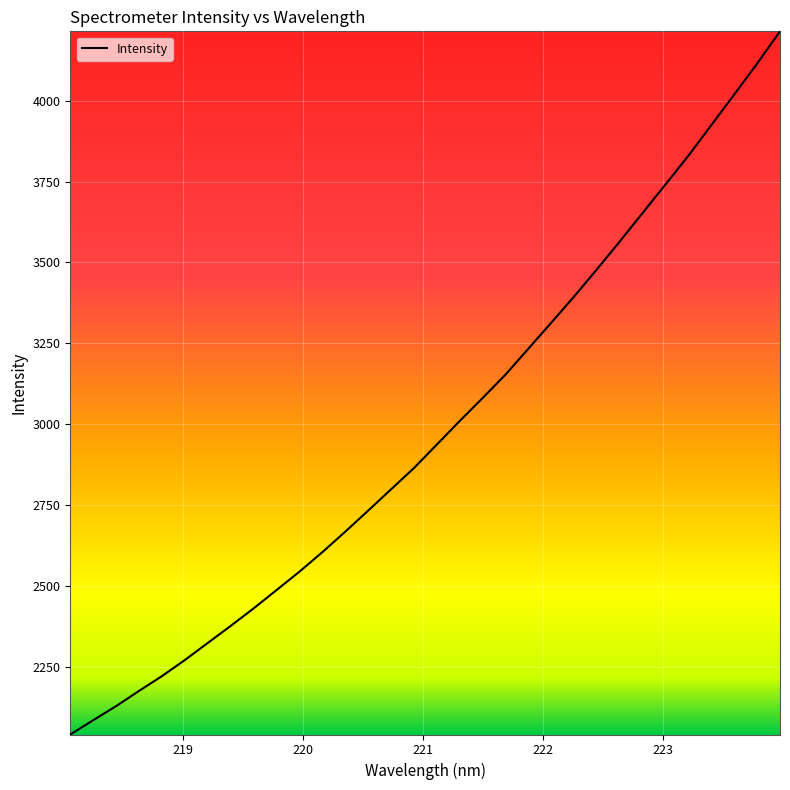

What is the smallest value displayed?

2041.4